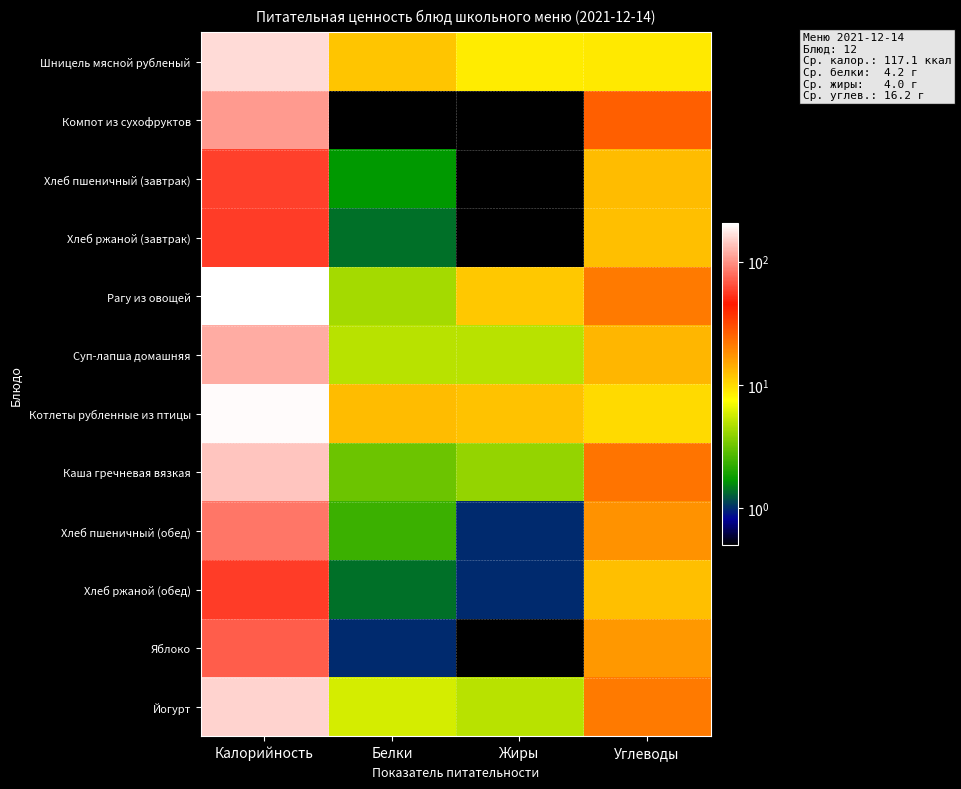

Which category has the lowest value across all series?

Белки